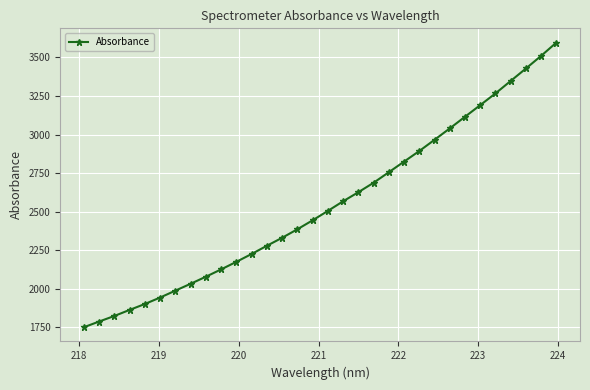

What is the minimum value shown in the chart?

1751.3